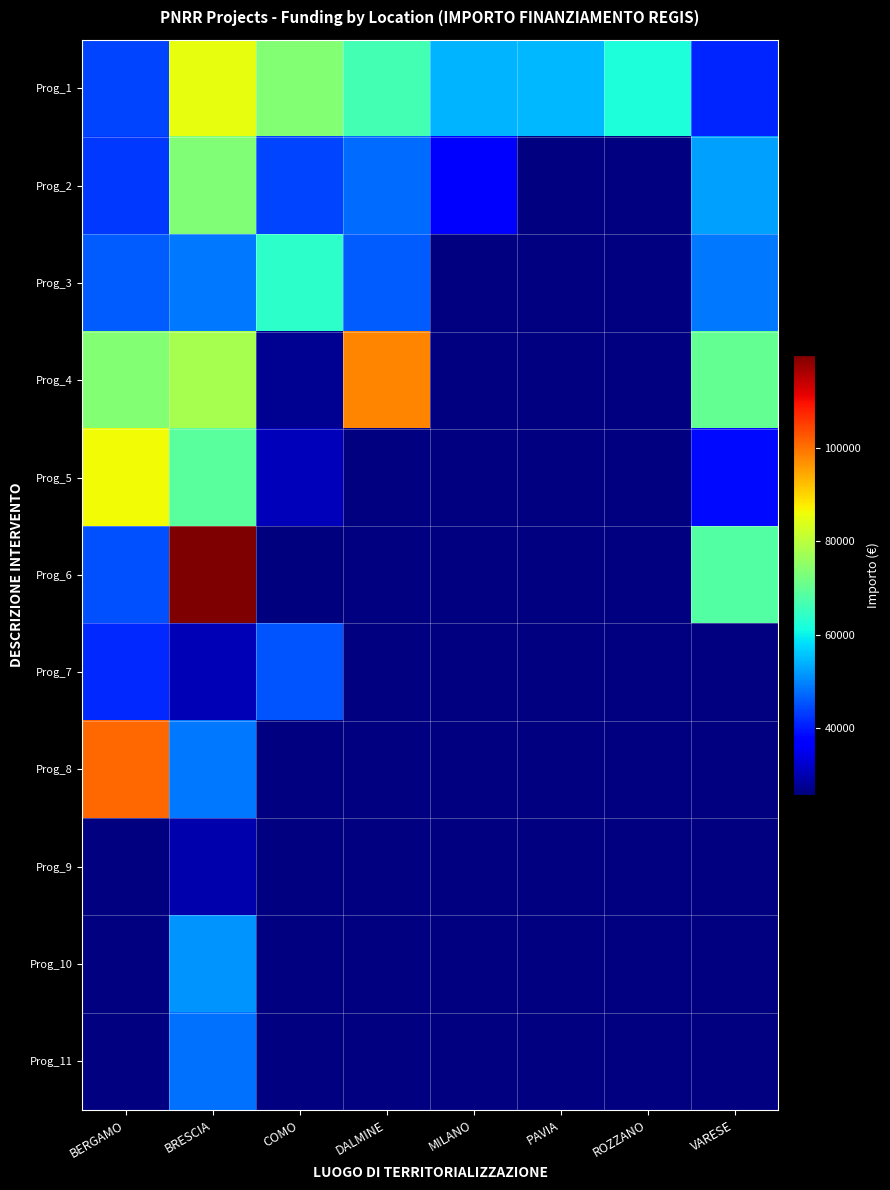

Is the value of Prog_8 at PAVIA greater than the value of Prog_7 at ROZZANO?

No